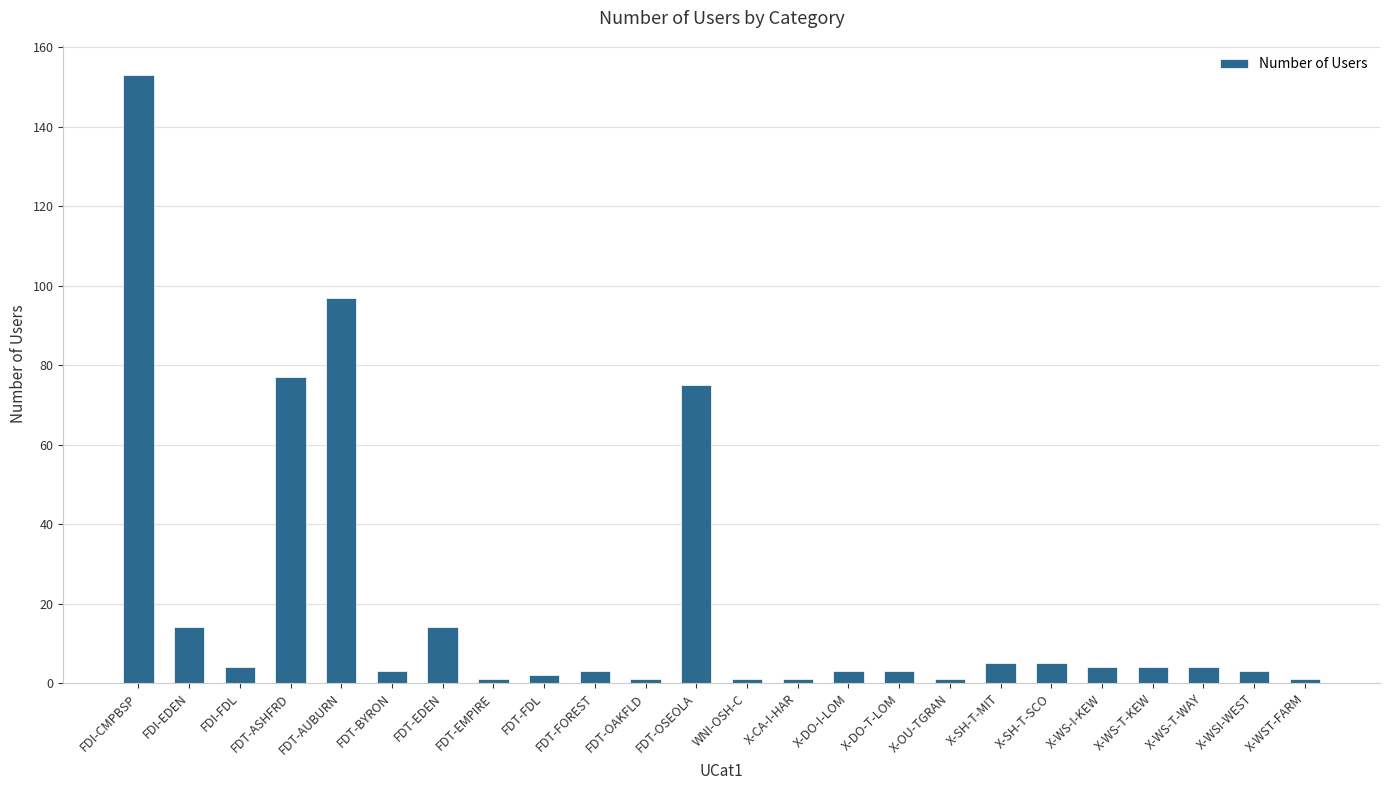

What is the difference between the second highest and second lowest values?

96